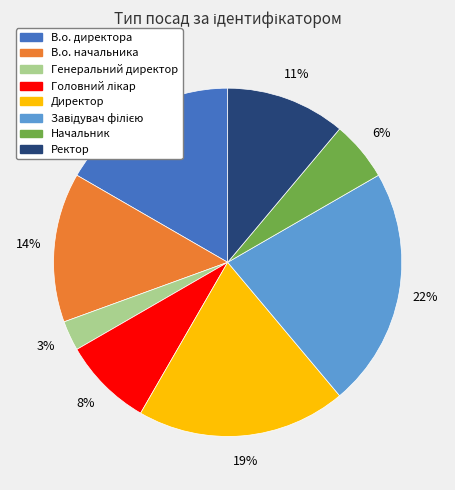

How many segments does this pie chart have?

8